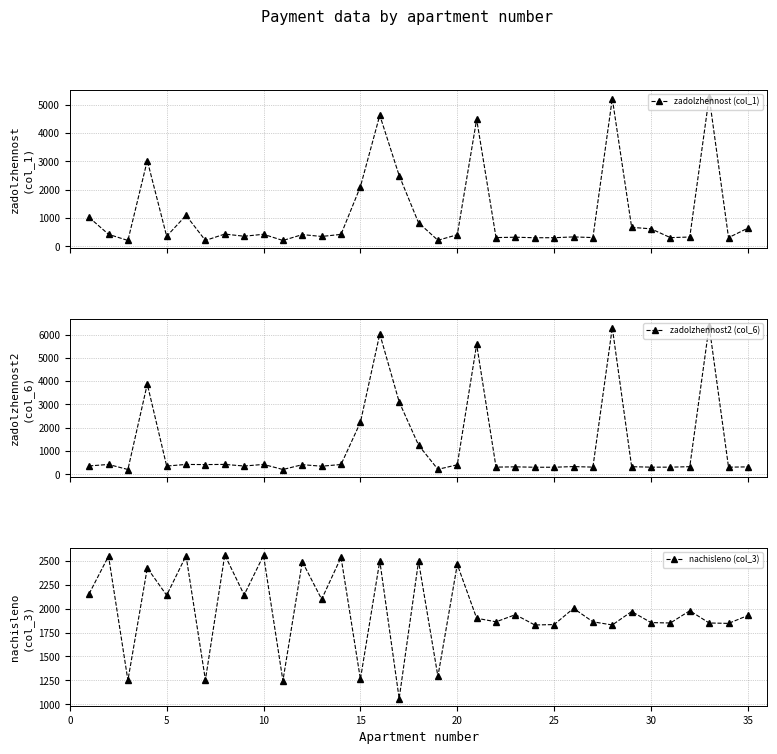

True or false: zadolzhennost (col_1) has more than 0 points higher than both neighbors.

True